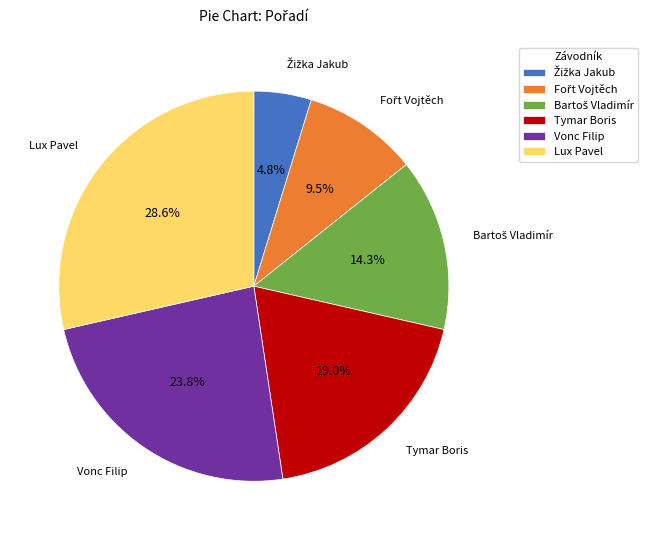

Does Tymar Boris account for over 50% of the chart?

No